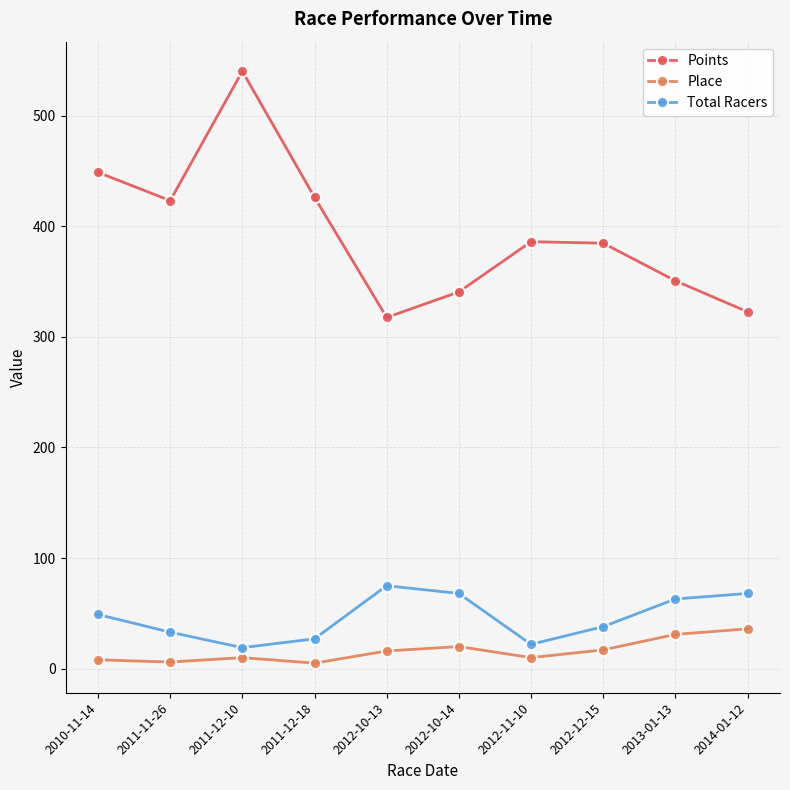

Which category has the highest value in the Total Racers series?

2012-10-13